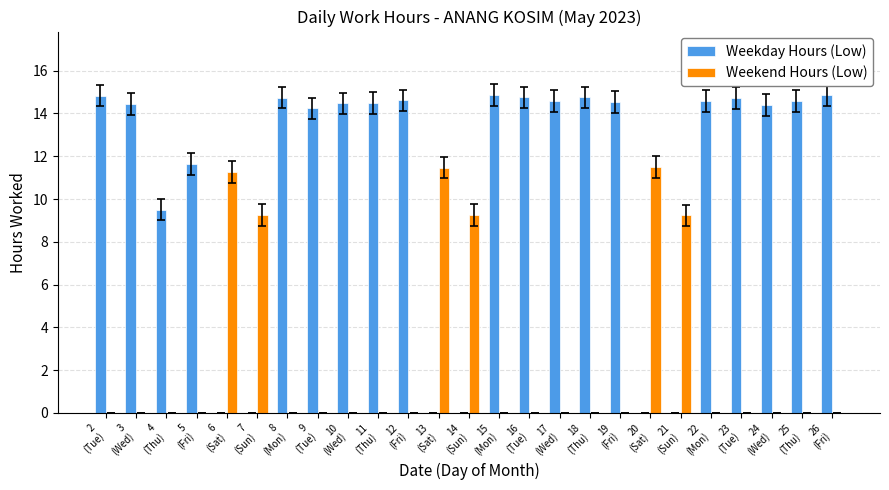

What is the sum of all Weekend Hours (Low) values?

62.0